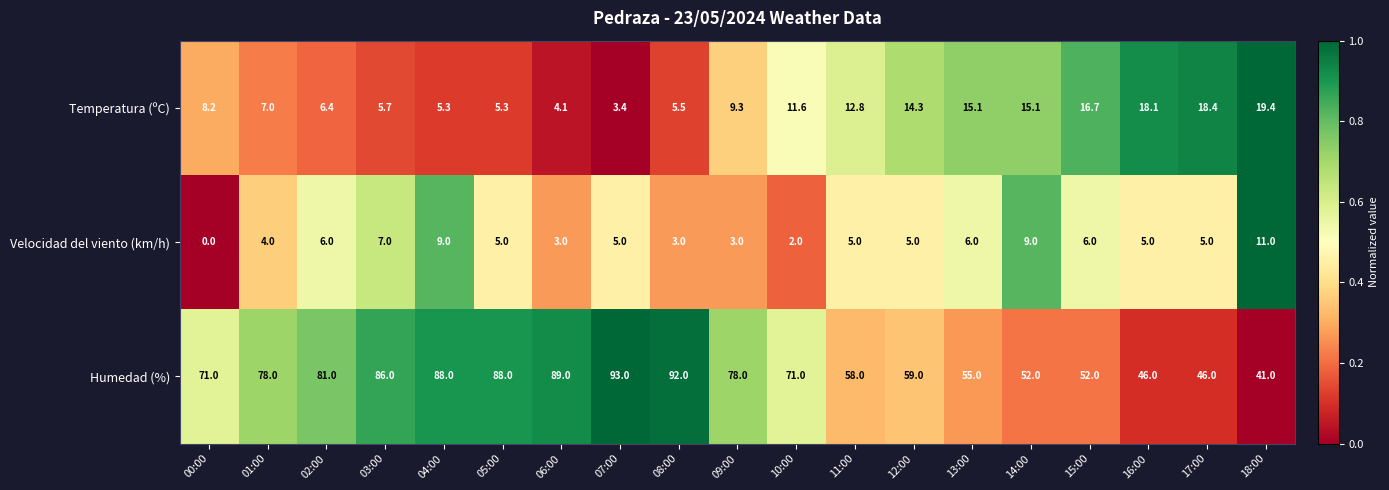

What is the difference between the Humedad (%) values at 05:00 and 14:00?

36.0